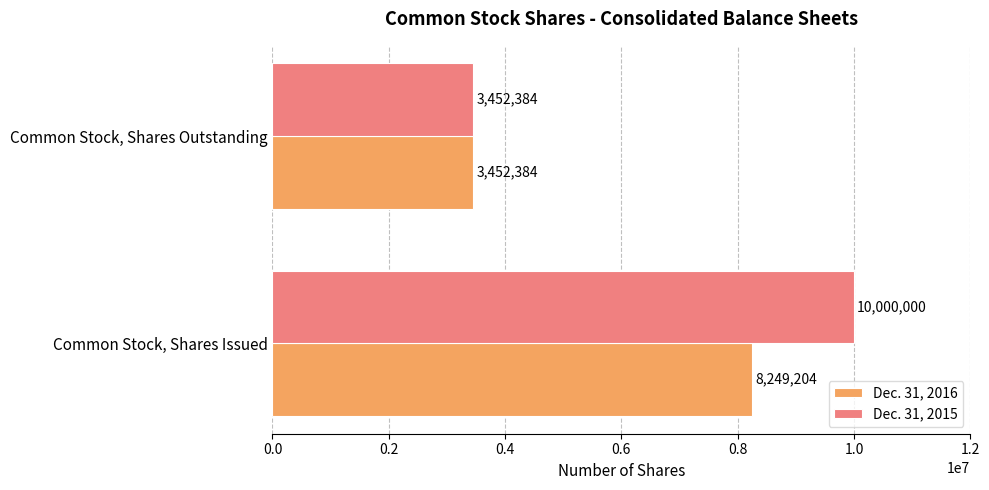

What is the average value of the Dec. 31, 2015 series?

6726192